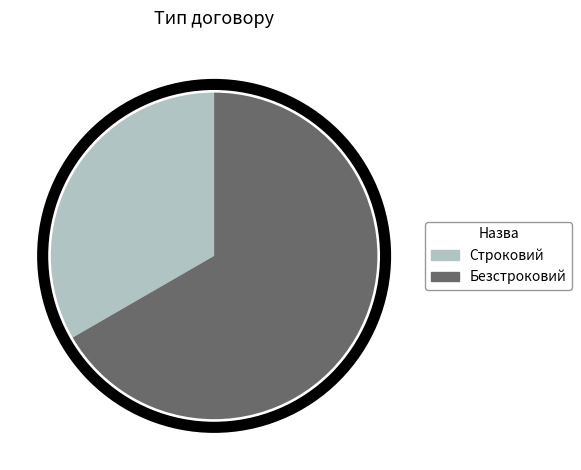

What is the majority slice?

Безстроковий